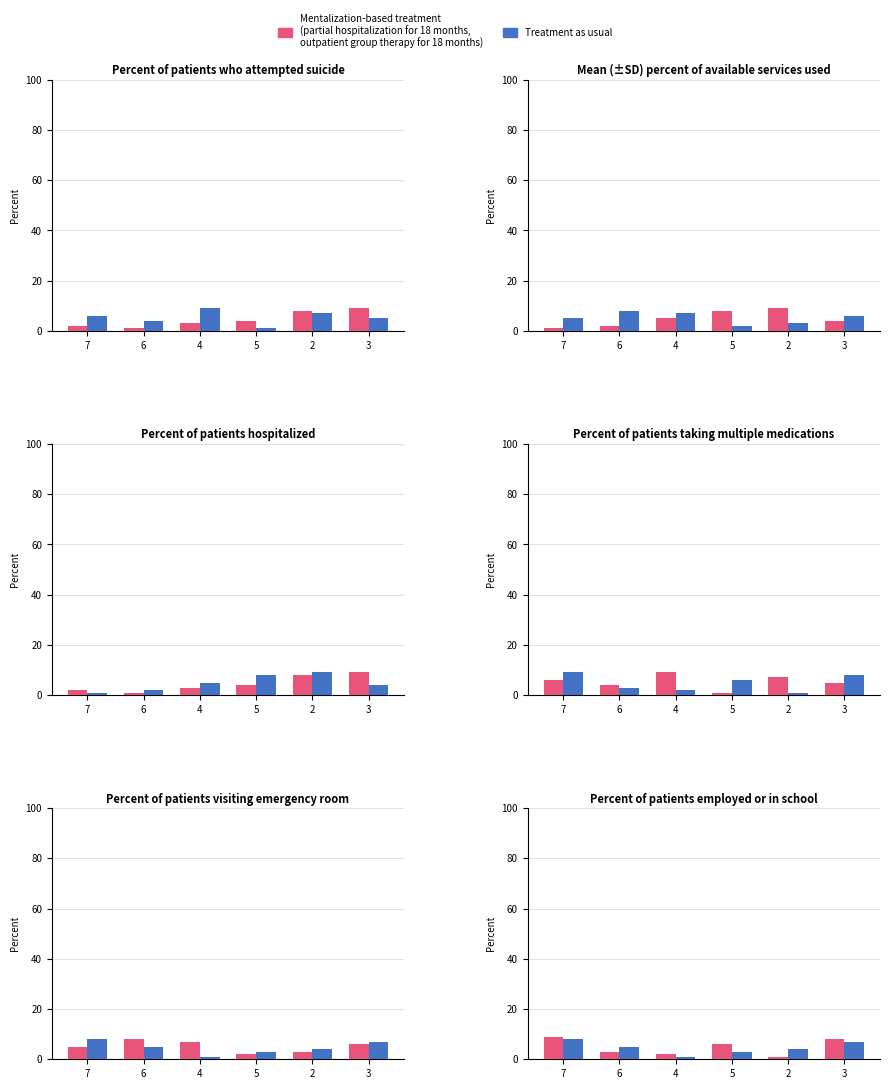

The value of Treatment as usual at 4 is 1. True or false?

False